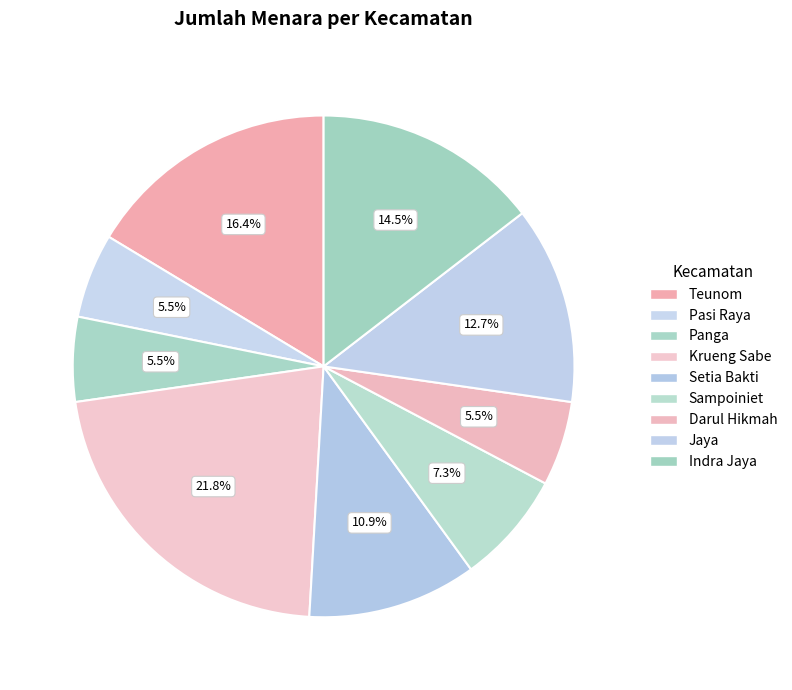

What percentage is the Sampoiniet slice, to the nearest percent?

7%